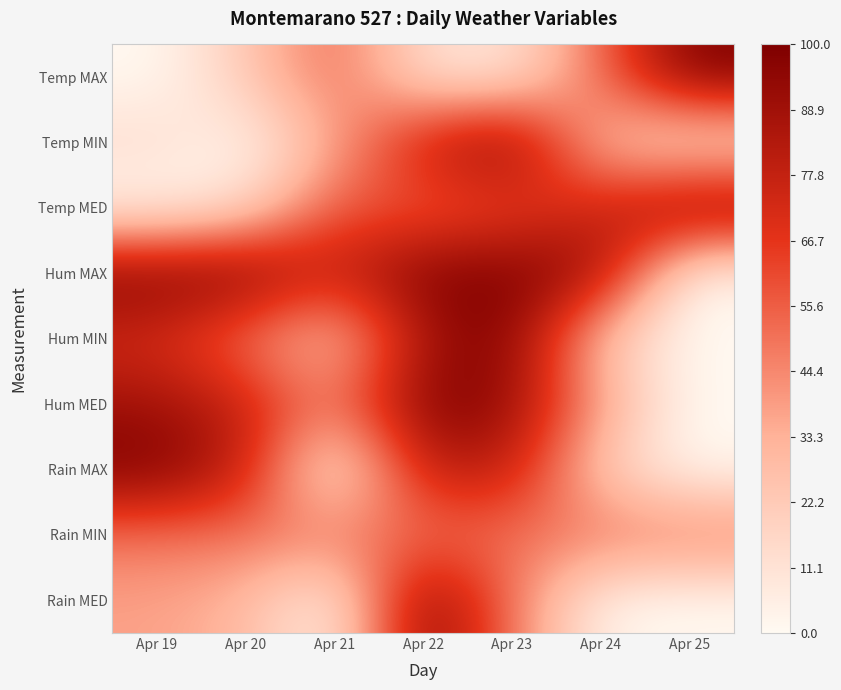

How many series are shown in this chart?

9